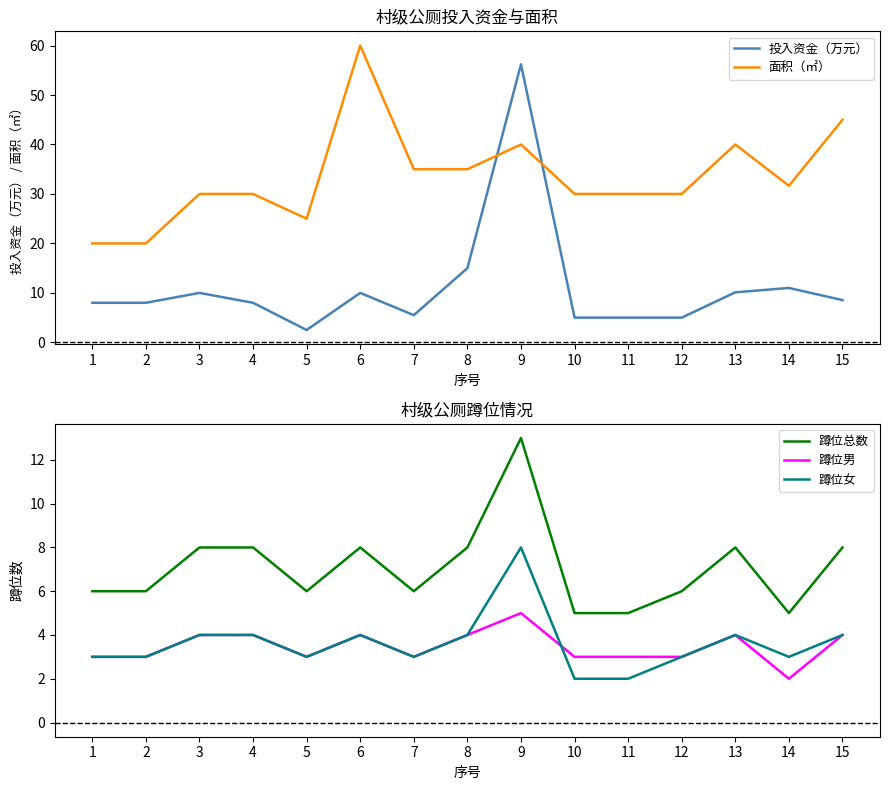

What is the value of the 投入资金（万元） point at the 11th from the left?

5.0